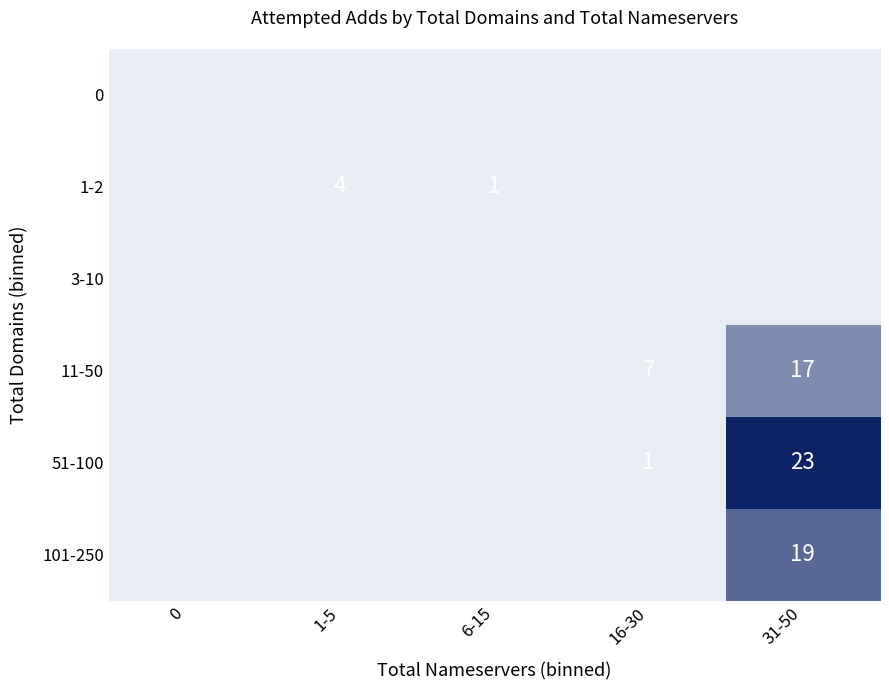

Is it true that 1-2 equals 4 at 1-5?

True